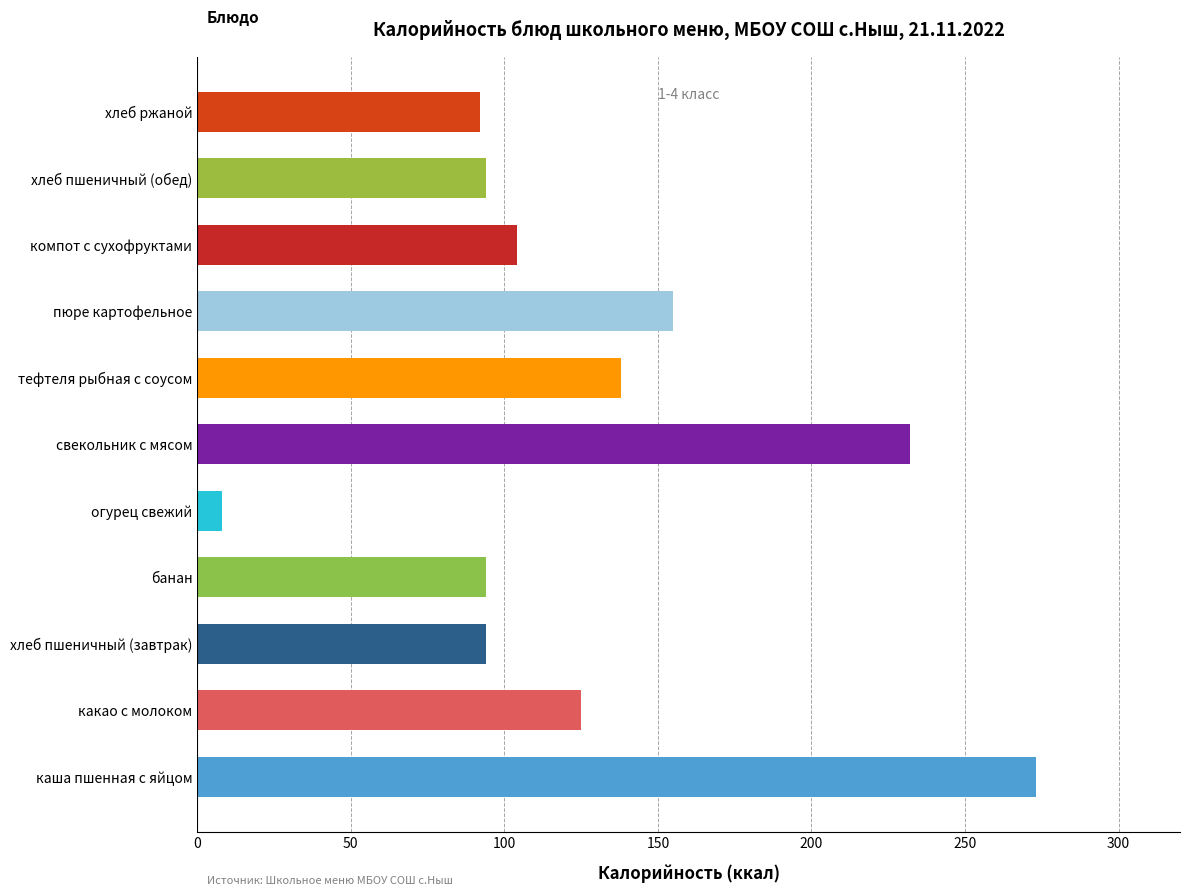

What is the average value?

128